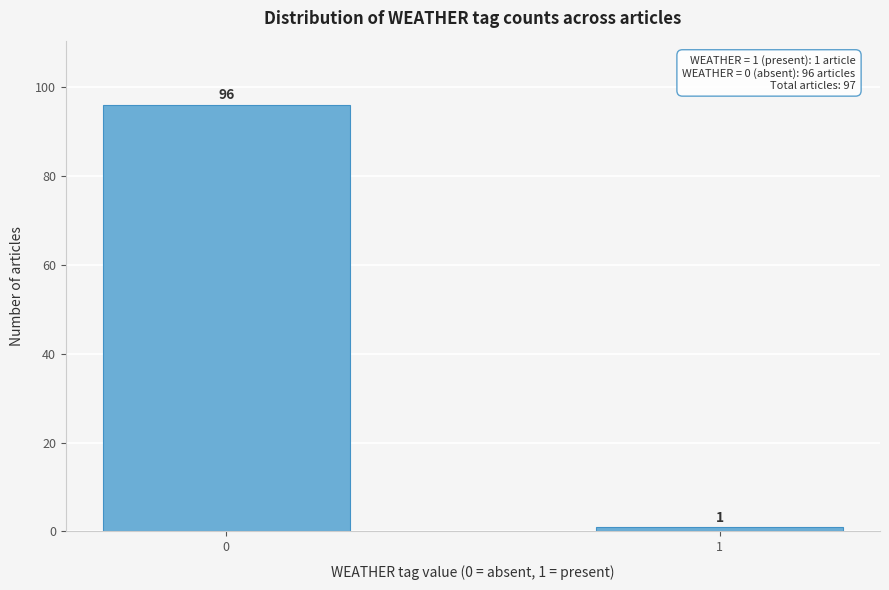

Reading left to right, list all the values displayed in this chart.

0=96	1=1